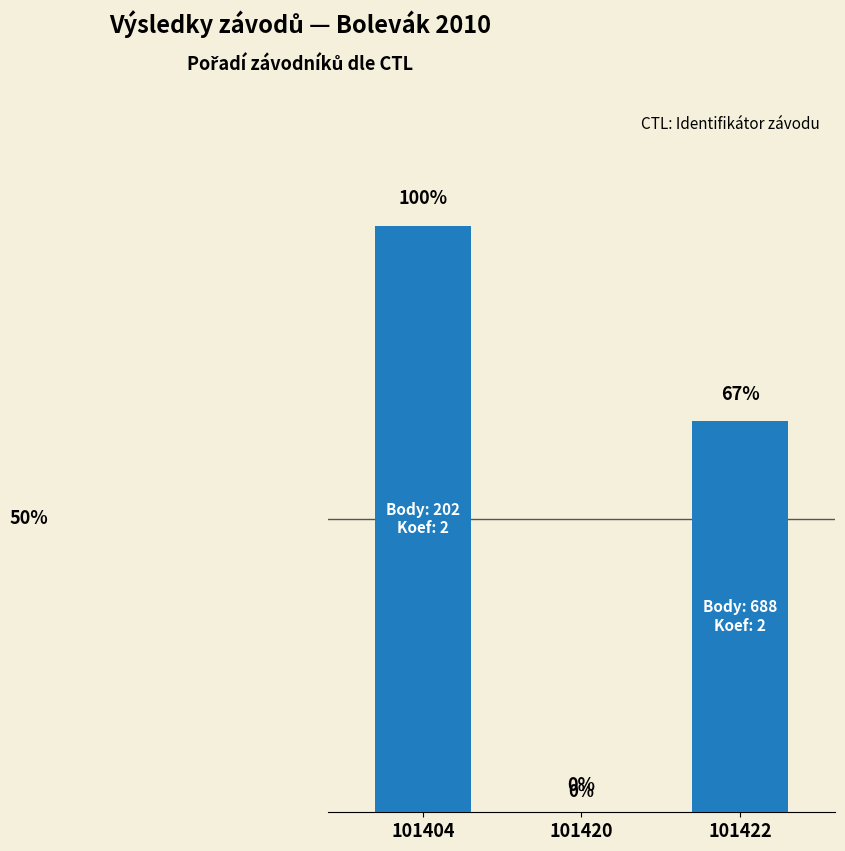

Are the bars horizontal?

No